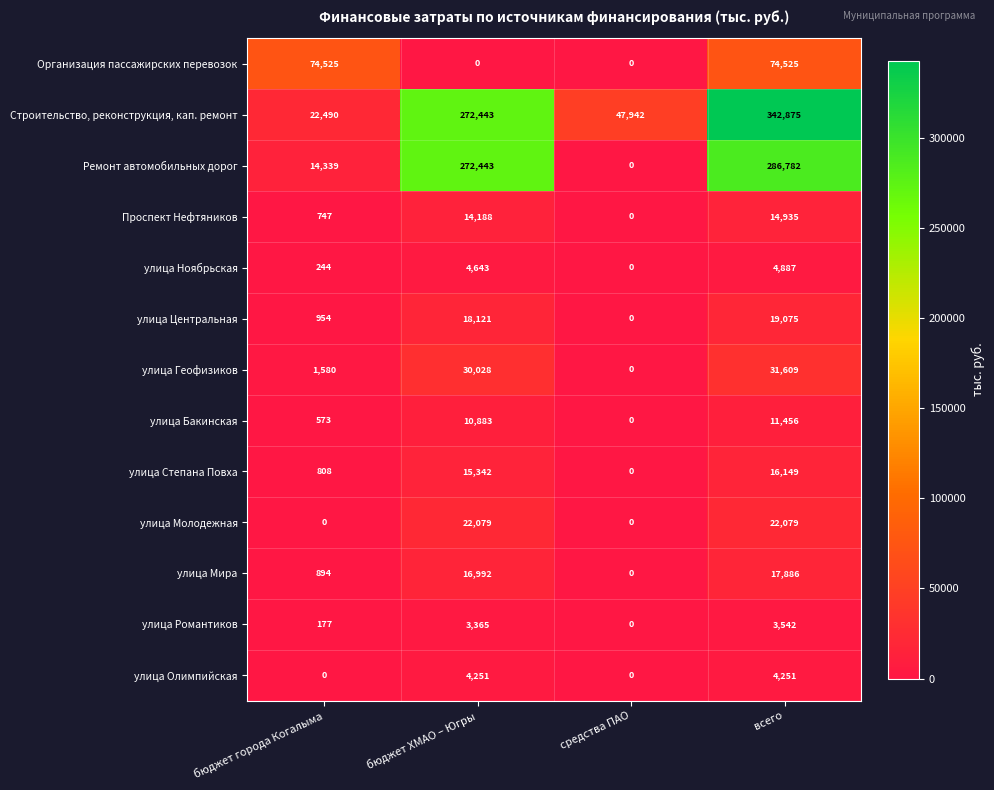

The Ремонт автомобильных дорог series shows 0 at средства ПАО. True or false?

True